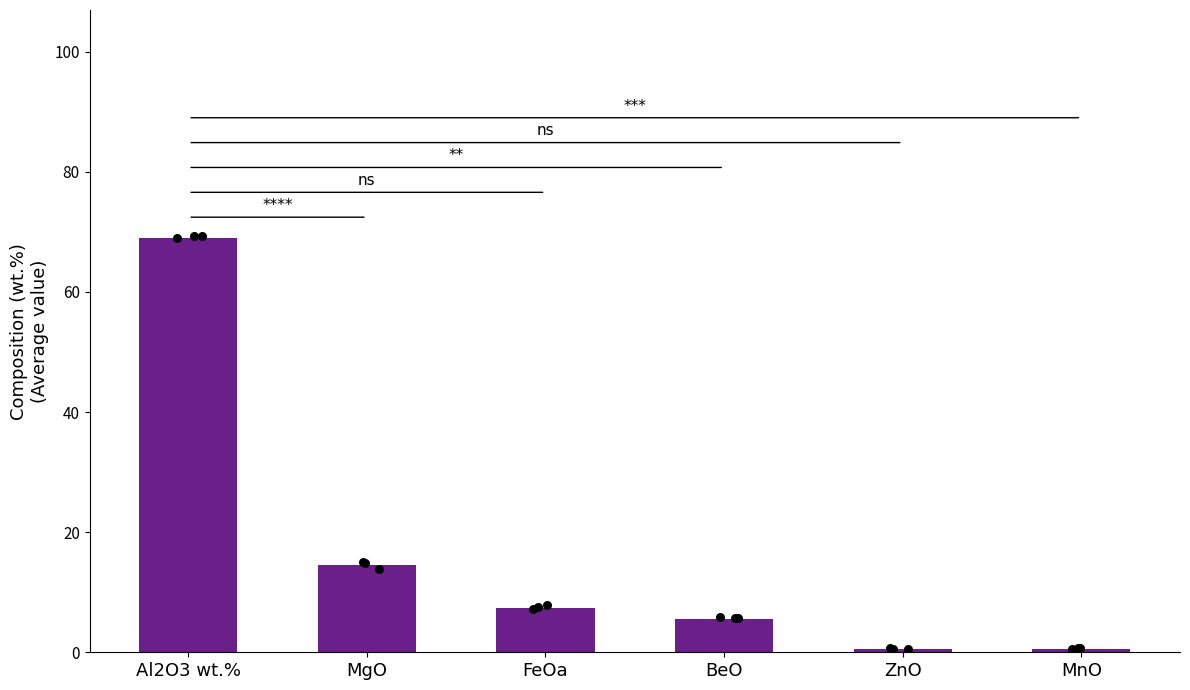

Which has a higher value, MgO or Al2O3 wt.%?

Al2O3 wt.%